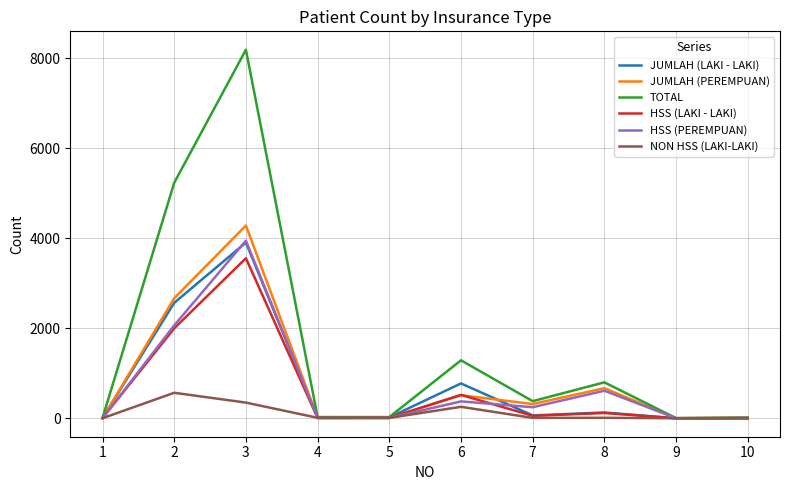

The value of NON HSS (LAKI-LAKI) at 6 is 255. True or false?

True